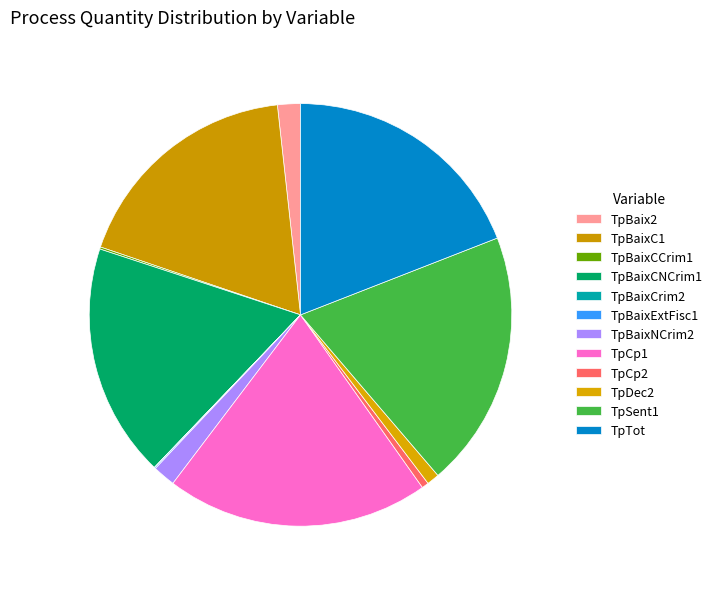

What is the total percentage of TpCp2 and TpBaixNCrim2?

2.3%